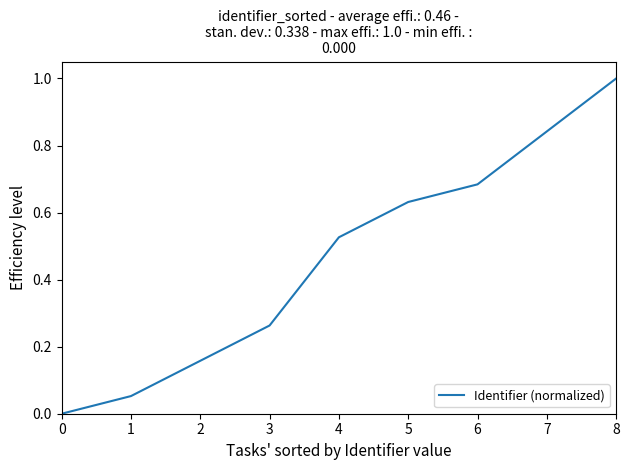

What is the greatest value displayed?

1.0